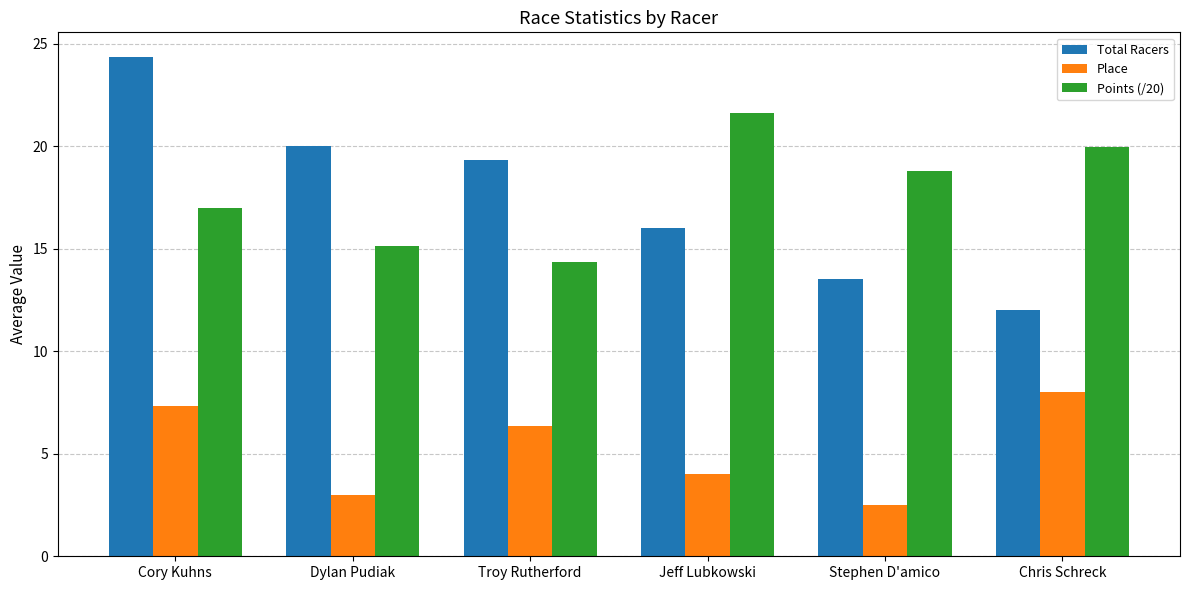

Which series has the largest total across all categories?

Points (/20)